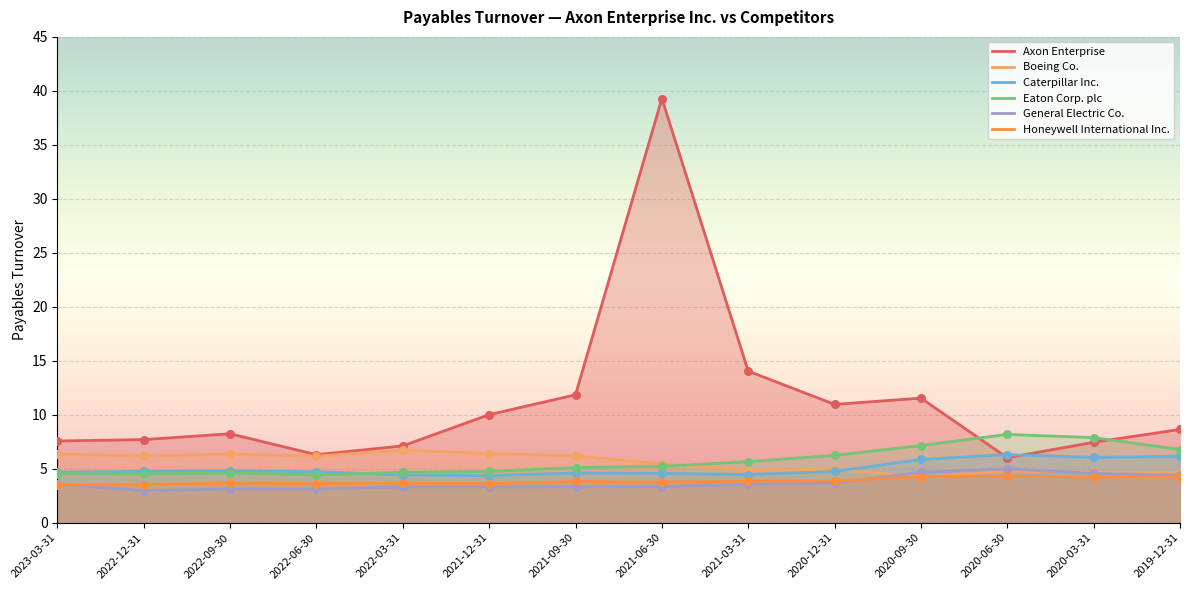

At which category is the sum across all series the highest?

2021-06-30